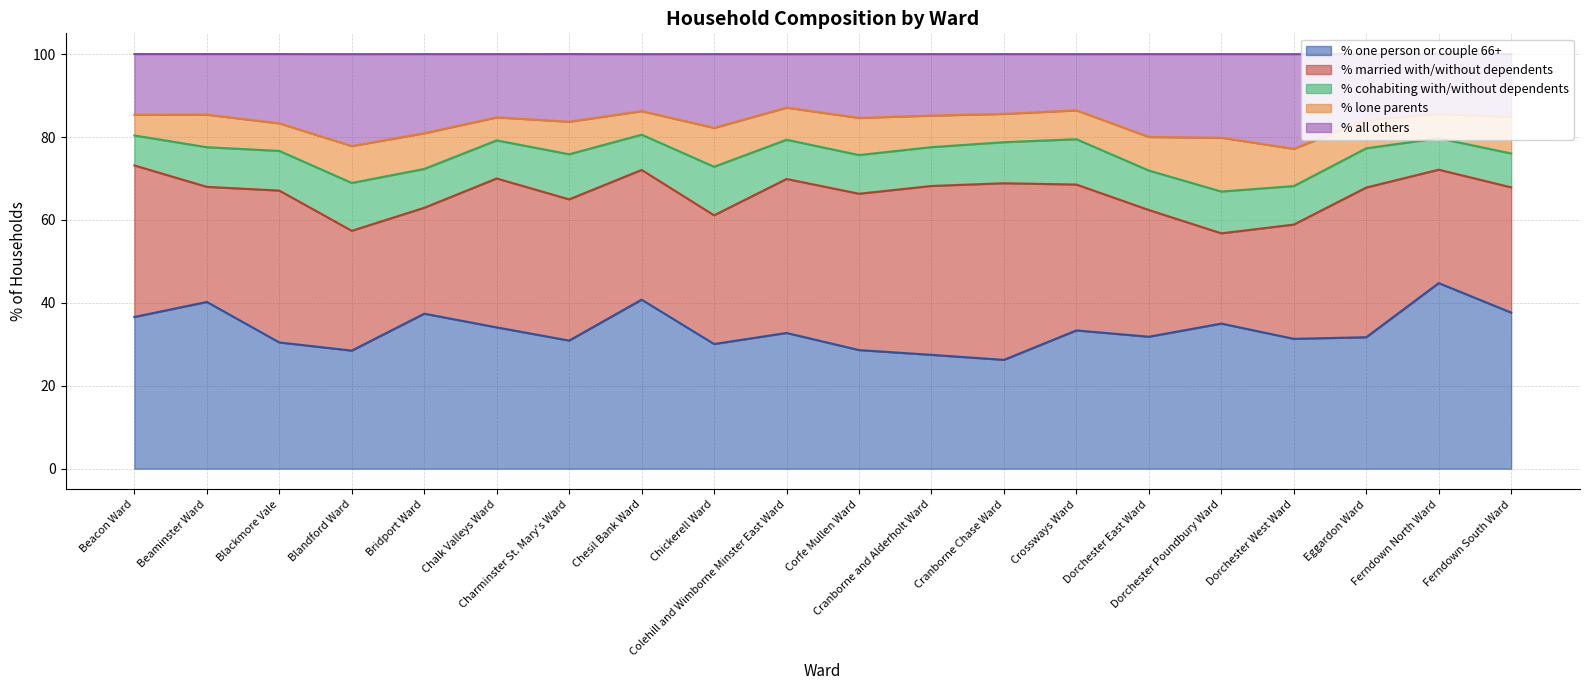

What is the difference between the % all others values at Bridport Ward and Charminster St. Mary's Ward?

2.8